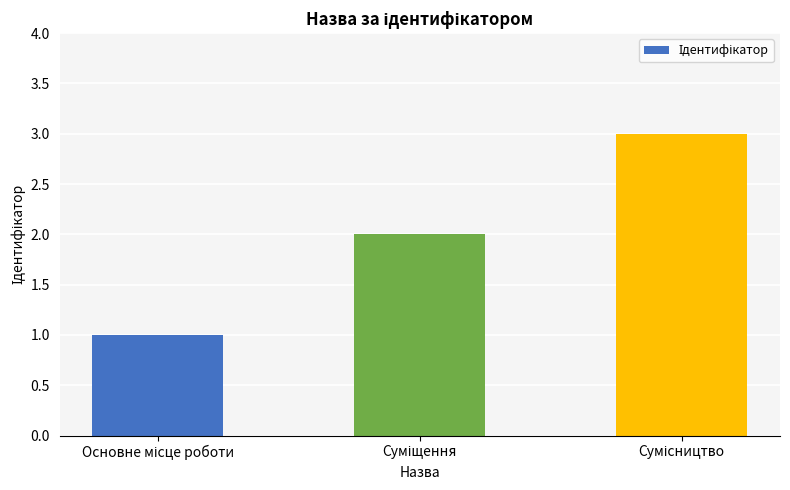

Reading left to right, extract all data points from this chart.

1	2	3